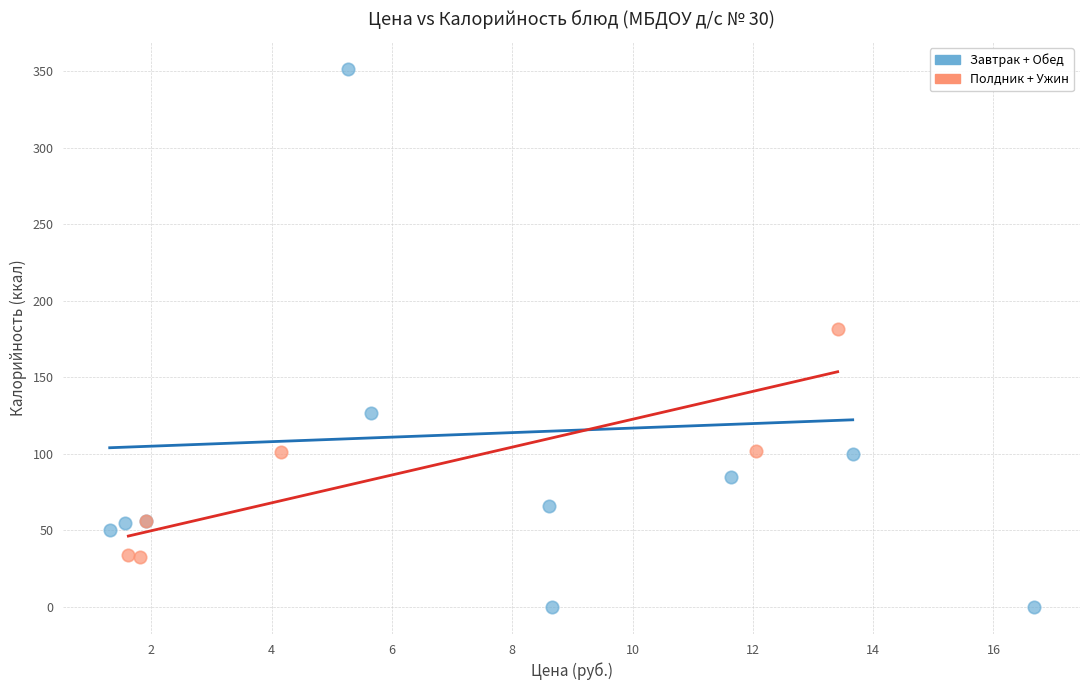

What are all the series names shown in the legend?

Завтрак + Обед, Полдник + Ужин